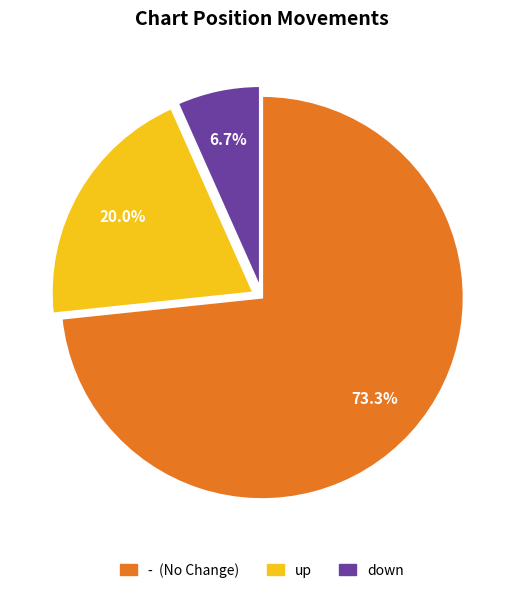

How many slices are in this pie chart?

3